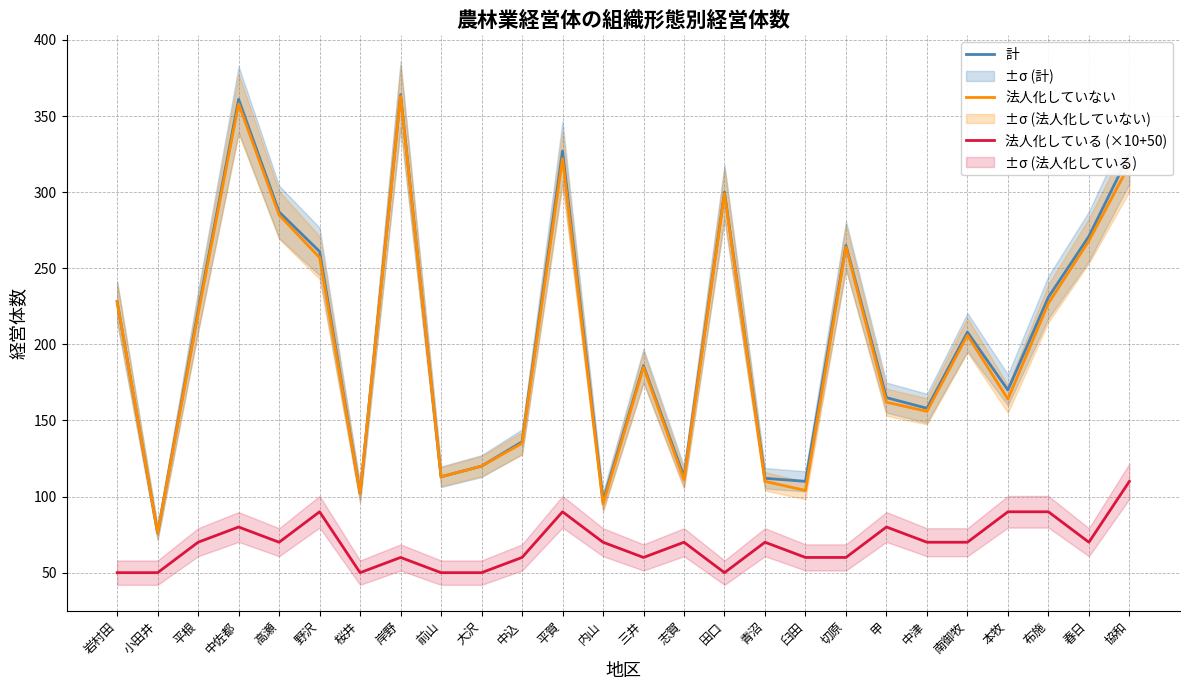

How many values in the 法人化している (×10+50) series are below 70?

11